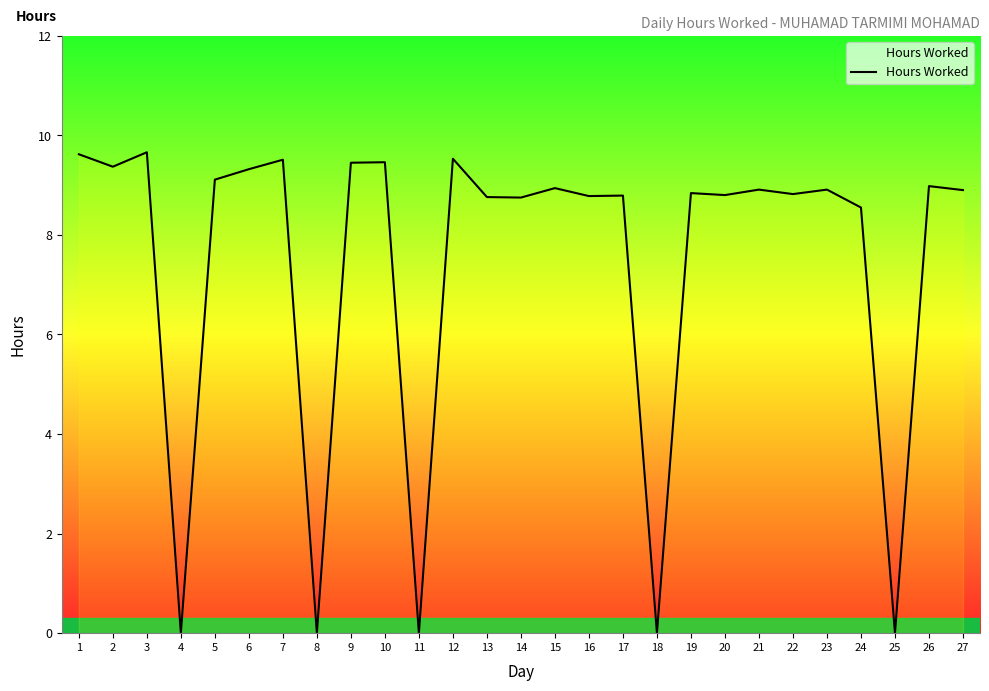

What is the difference between the maximum and minimum values?

9.7